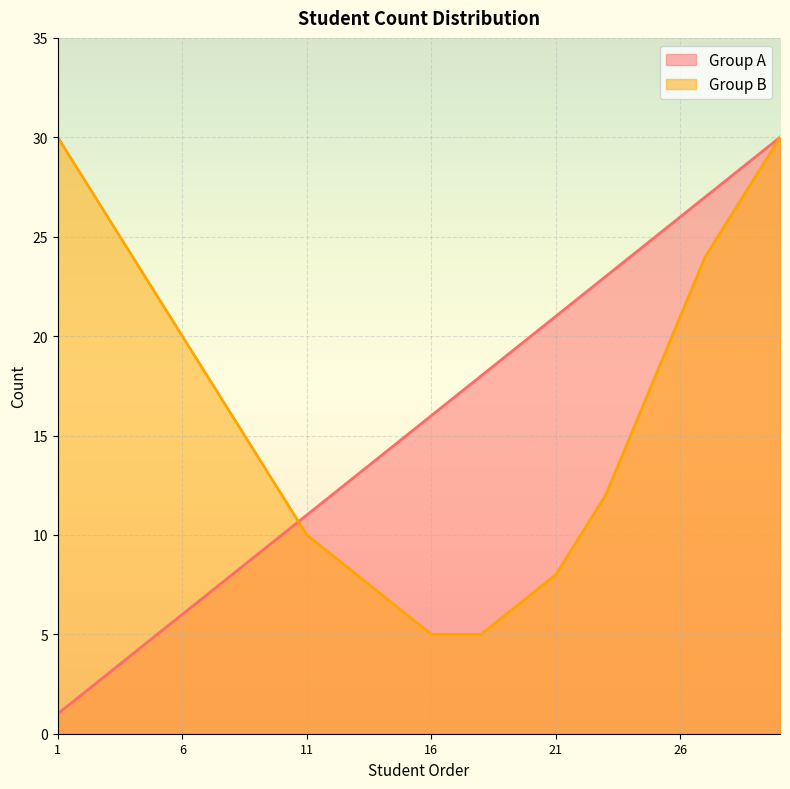

List the series in order of their peak value, highest first.

Group A, Group B